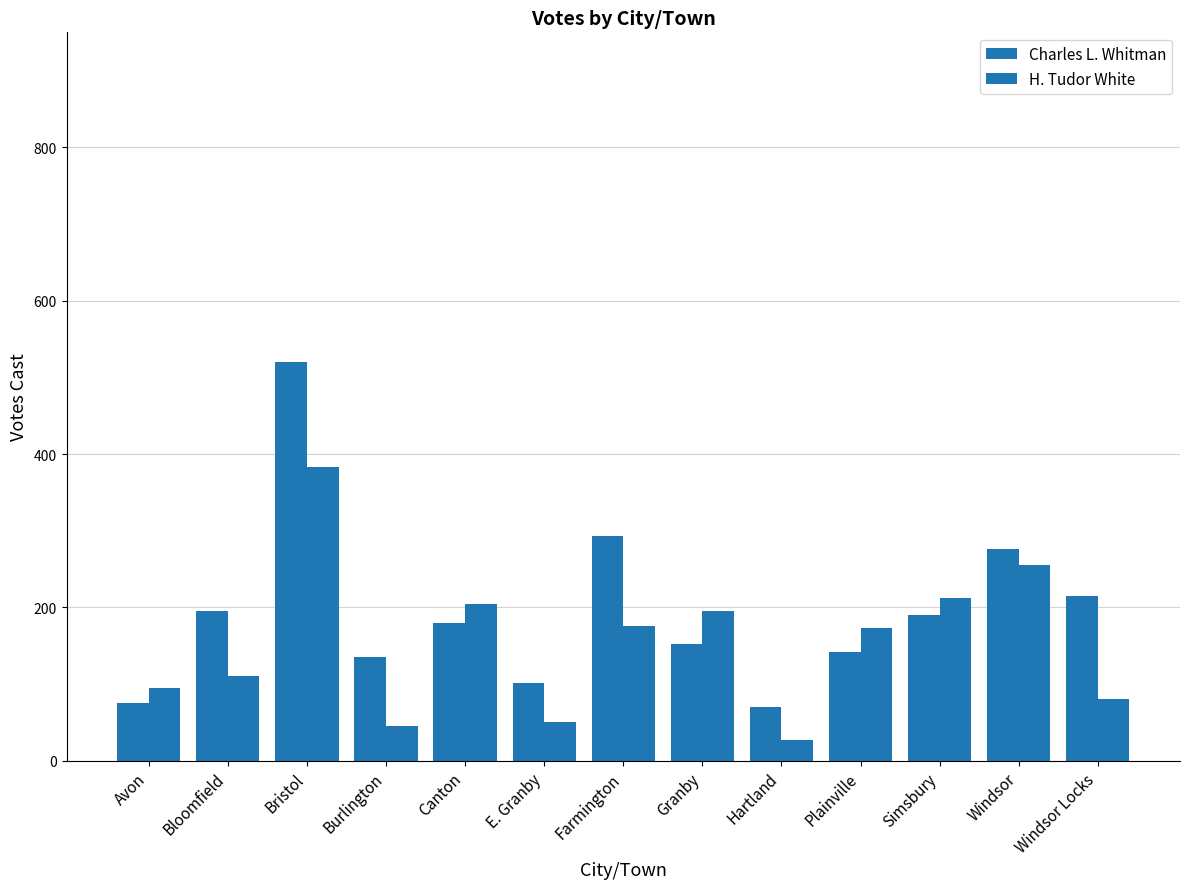

What is the total value across all series at Bloomfield?

307